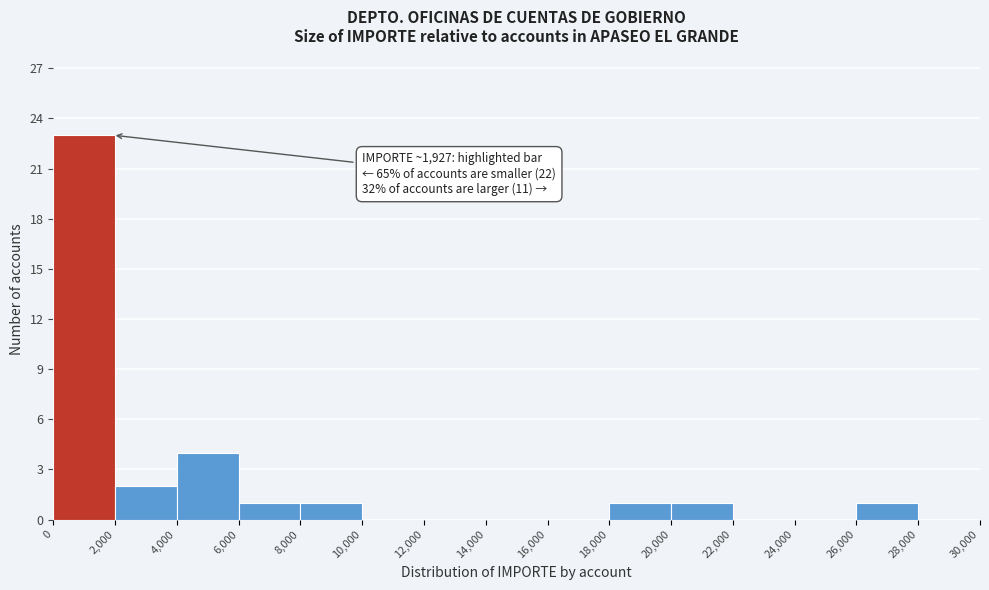

Over which range of the x-axis is the bar tallest?

0 to 2,000